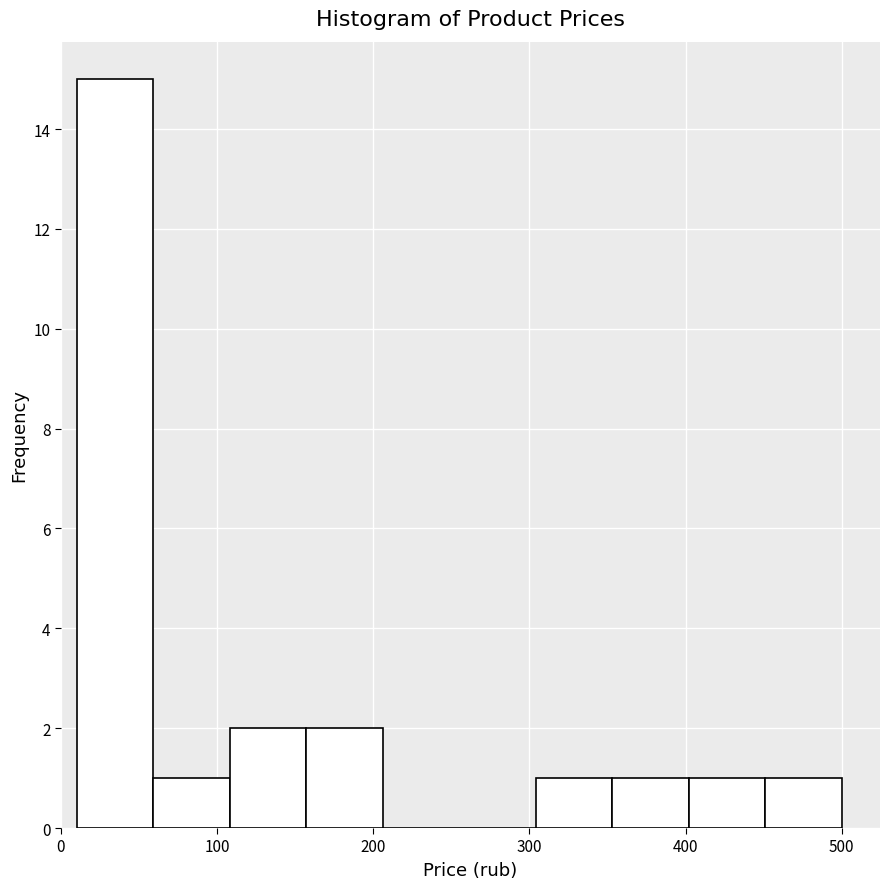

How tall is the bar that spans 353 to 402 on the x-axis? Neither the bar edges nor the heights are printed on the chart, so give them approximately, as read against the axes.

1